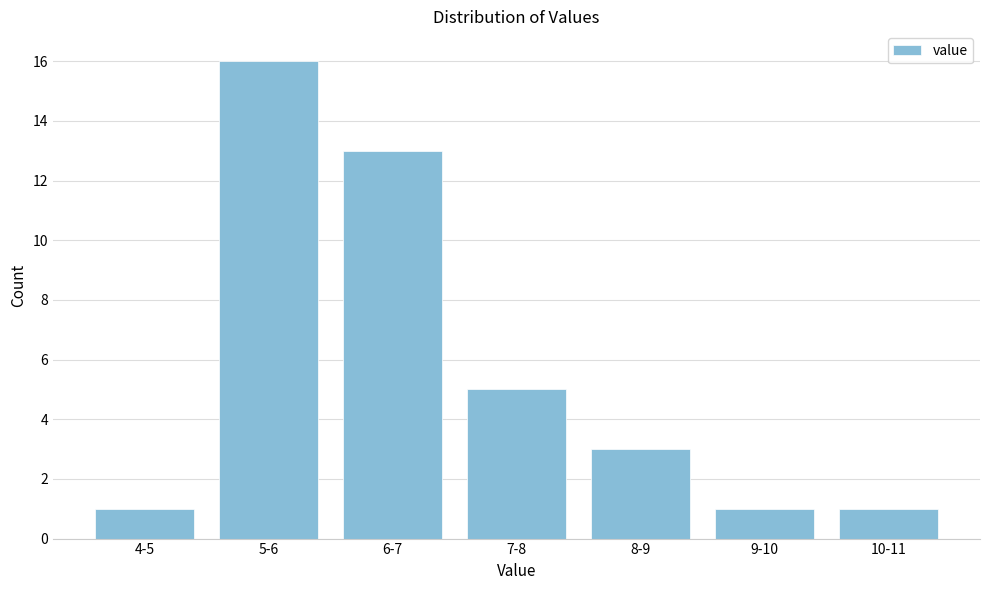

Reading left to right, transcribe all the data shown in this chart.

4-5=1	5-6=16	6-7=13	7-8=5	8-9=3	9-10=1	10-11=1